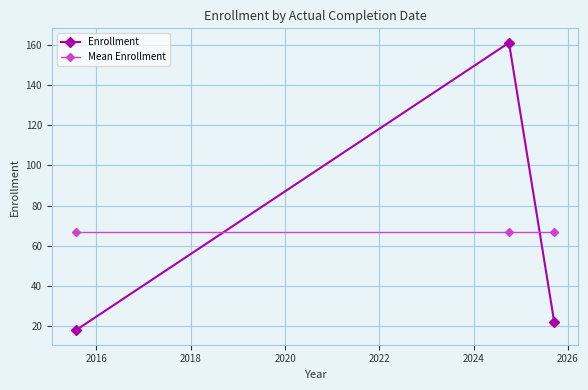

What are all the series names shown in the legend?

Enrollment, Mean Enrollment